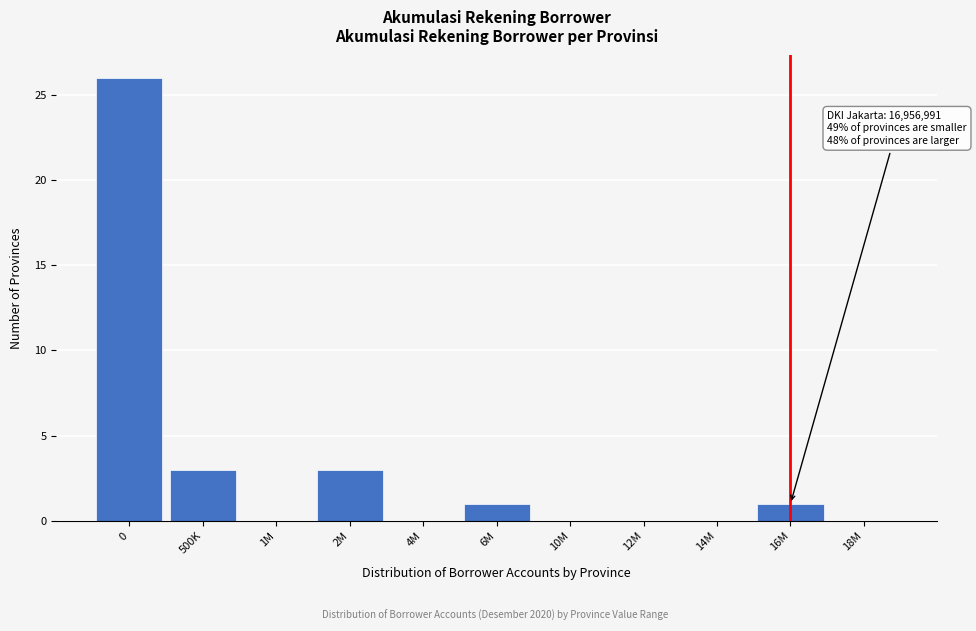

Reading left to right, what are all the values shown in this chart?

0=26	500K=3	1M=0	2M=3	4M=0	6M=1	10M=0	12M=0	14M=0	16M=1	18M=0